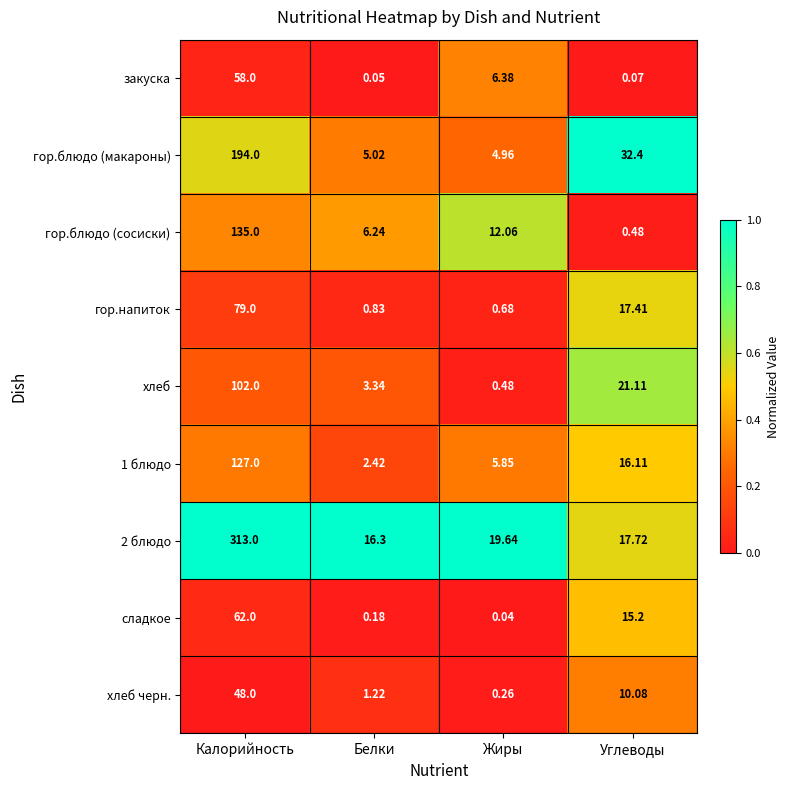

Where does the хлеб series first go above 21?

Калорийность